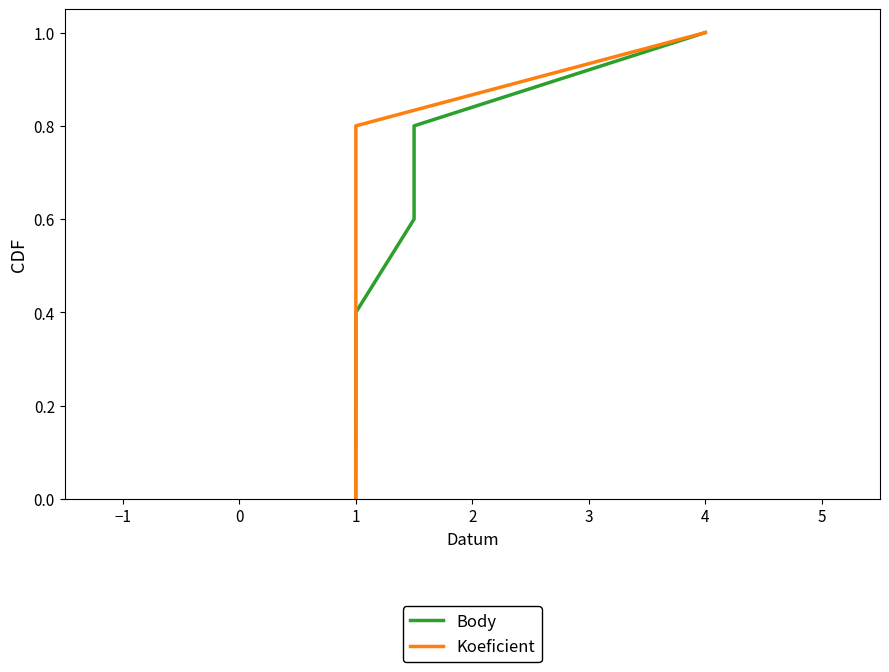

True or false: Body and Koeficient intersect in this chart.

False